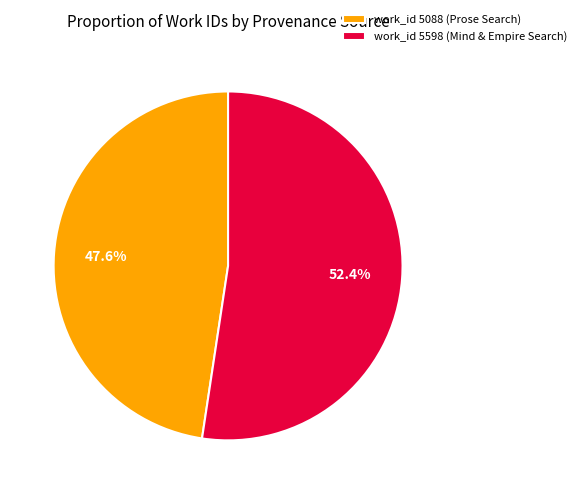

Do work_id 5088 (Prose Search) and work_id 5598 (Mind & Empire Search) together represent more than half of the pie?

Yes